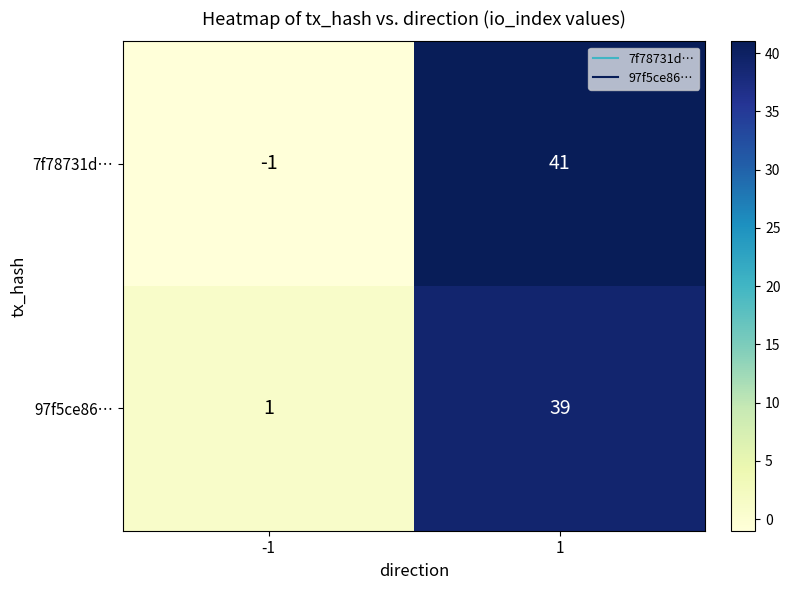

What is the difference between the maximum and minimum values in the 97f5ce86… series?

38